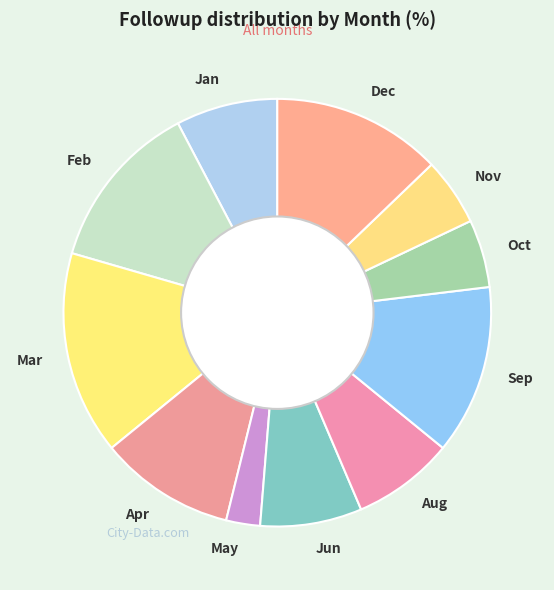

Between Dec and Apr, which is larger?

Dec